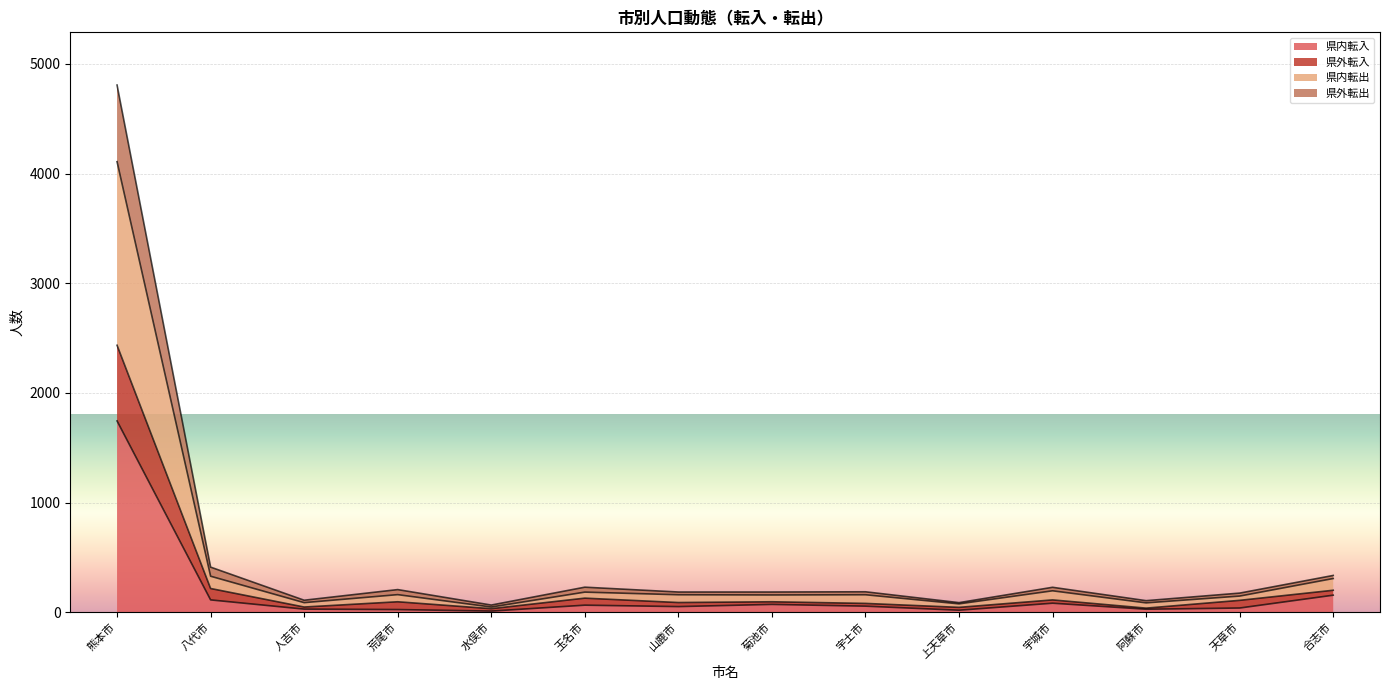

Which label corresponds to the largest value in the chart?

熊本市